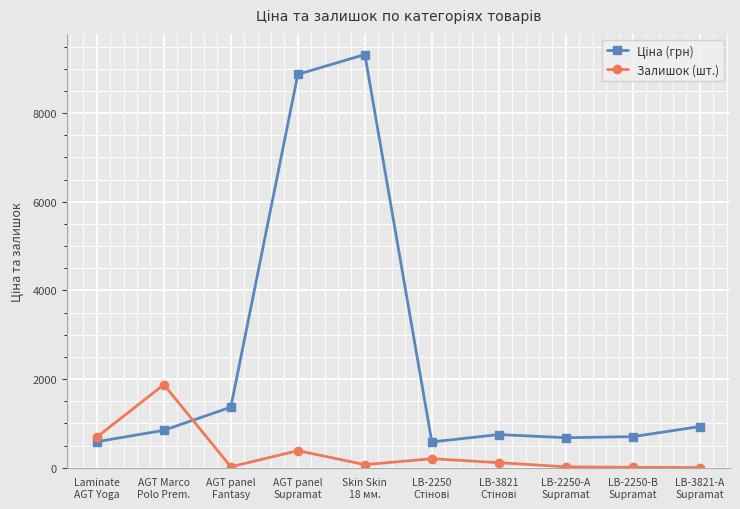

What is the label of the 10th point from the right?

Laminate
AGT Yoga